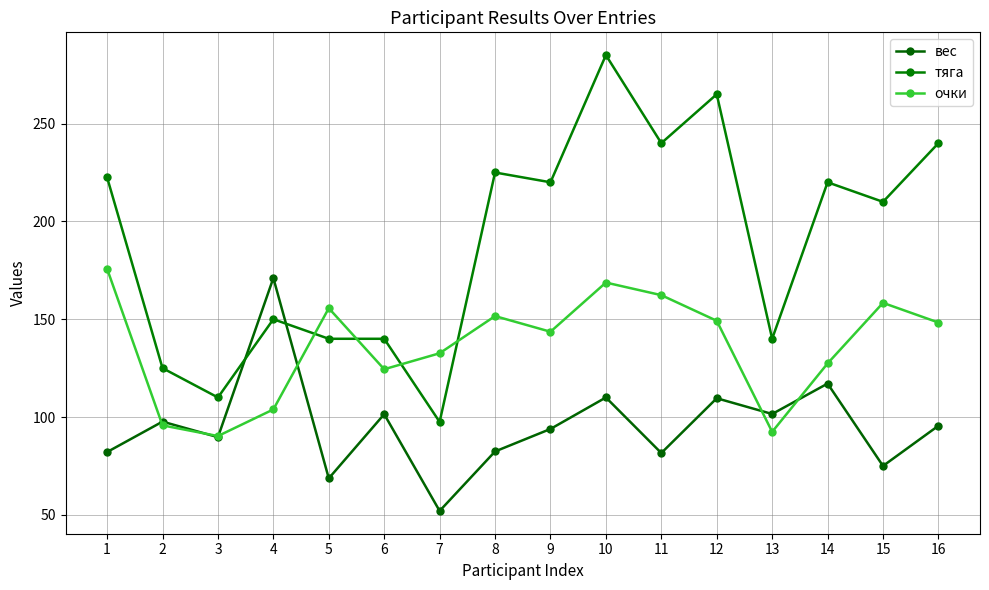

How many lines are shown in the chart?

3